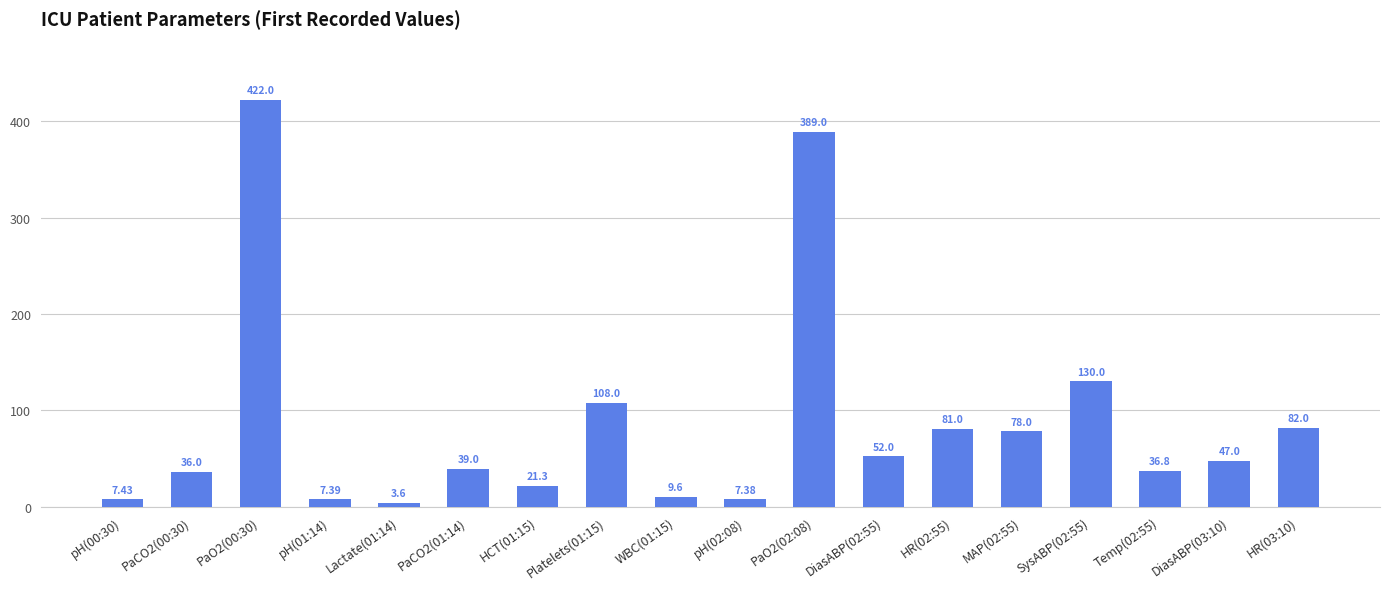

How many categories are shown in the chart?

18